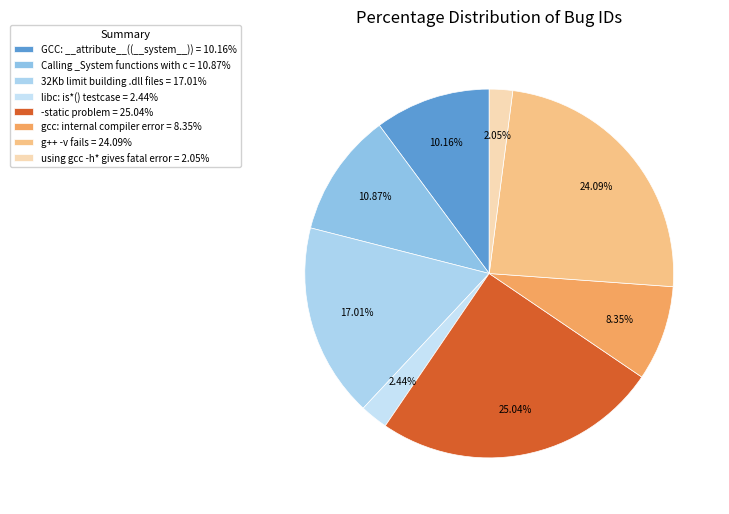

How many segments does this pie chart have?

8